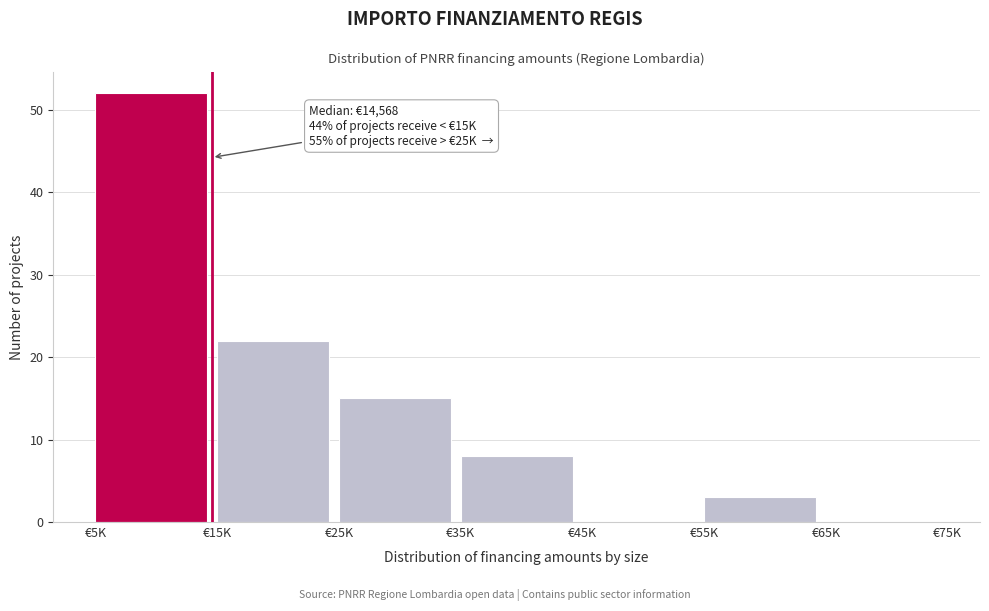

Reading left to right, list all the values displayed in this chart.

€5K=52	€15K=22	€25K=15	€35K=8	€45K=0	€55K=3	€65K=0